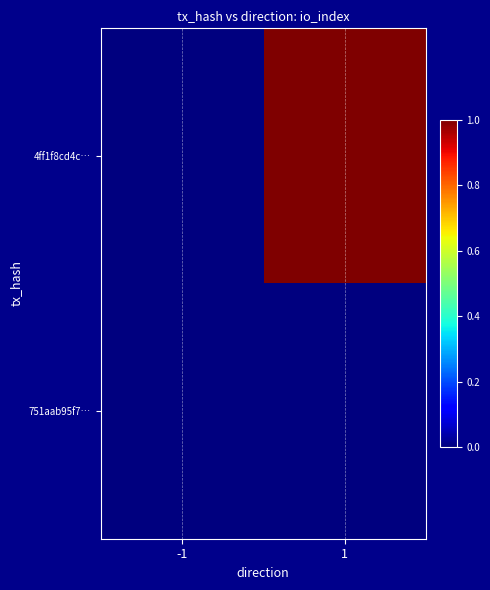

Count the number of data series in this chart.

2